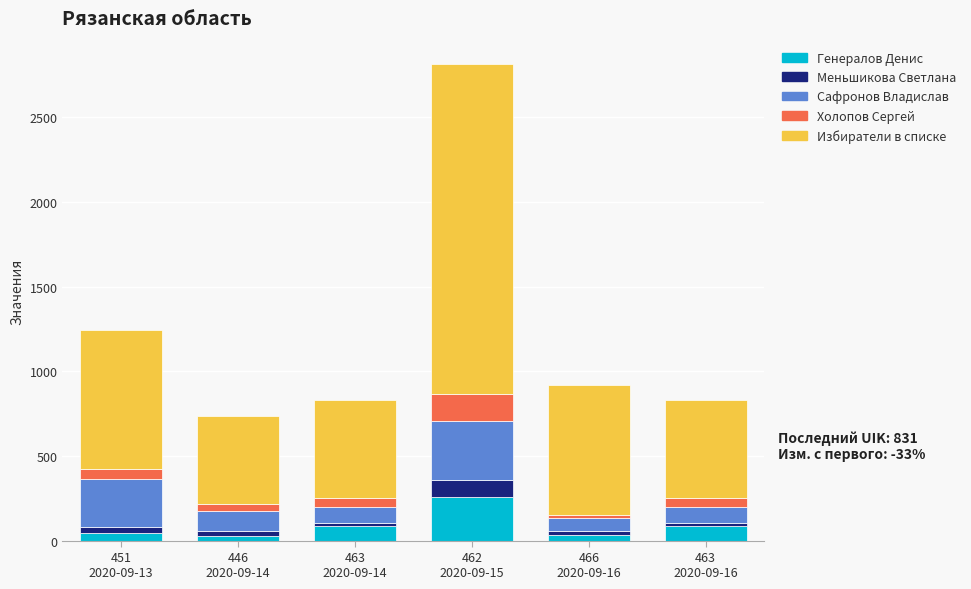

What is the average value of the Генералов Денис series?

89